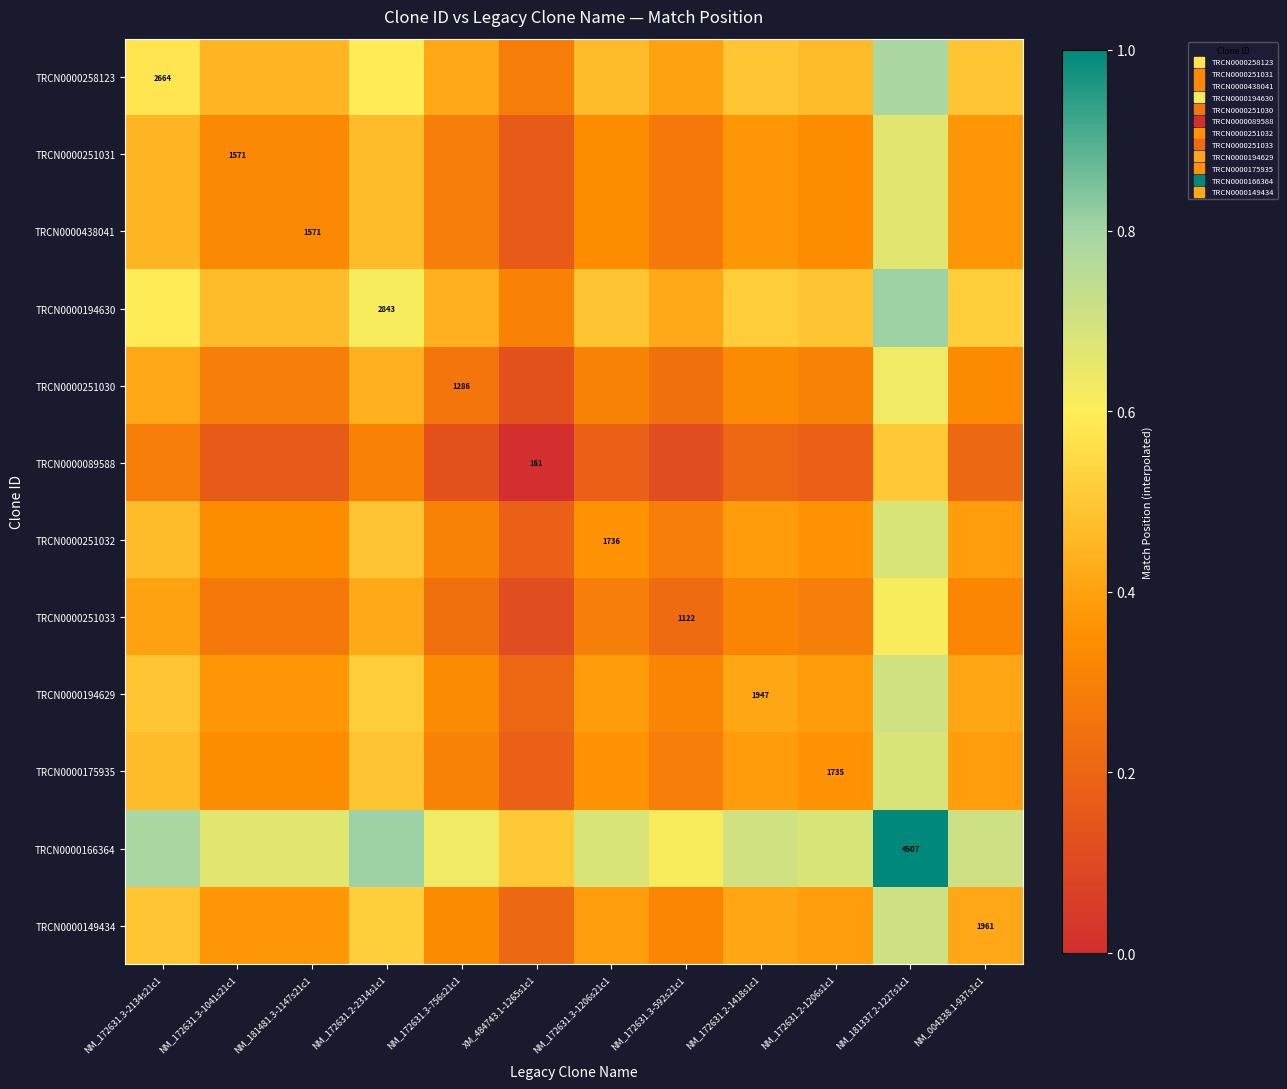

Which series has the largest total across all categories?

TRCN0000166364